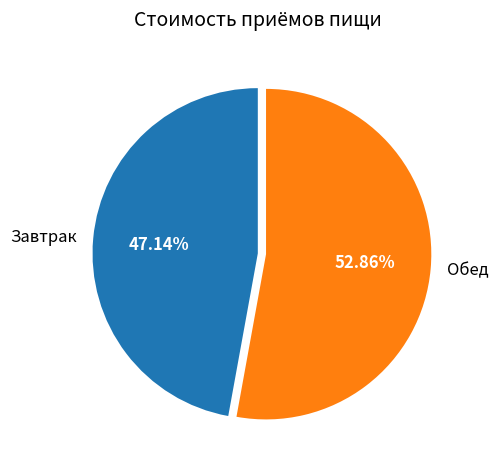

The Обед slice represents 44% of the pie. True or false?

False